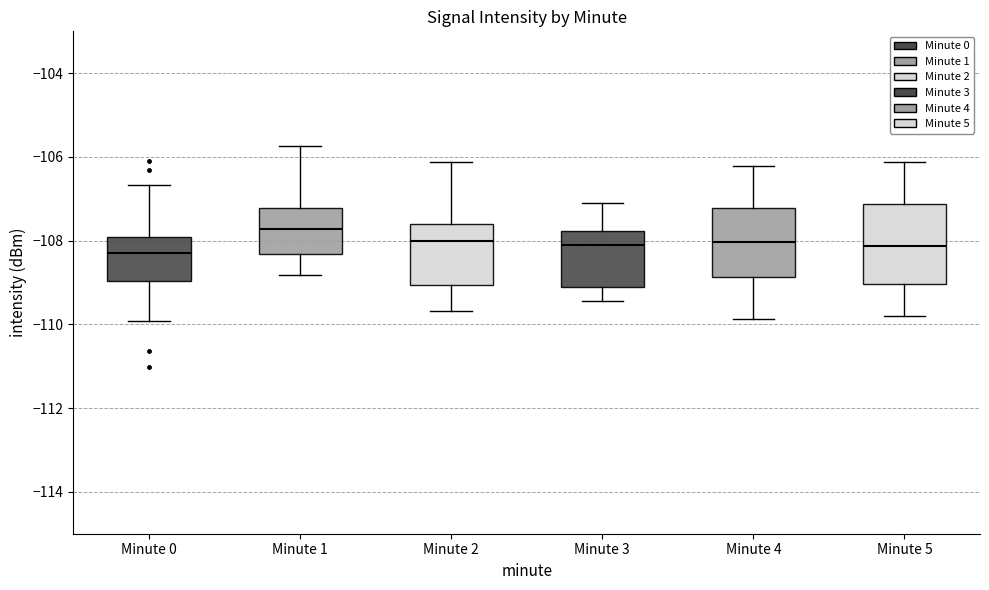

Reading left to right, transcribe this box plot: for each box, give where its median line is, the range the box spans, and where its two whiskers end, as read against the y-axis. The values are not printed on the chart, so give them approximately, as read against the axis.

Minute 0: median -108.4, box -109.0 to -108.0, whiskers -110.0 to -106.6
Minute 1: median -107.8, box -108.4 to -107.2, whiskers -108.8 to -105.8
Minute 2: median -108.0, box -109.0 to -107.6, whiskers -109.6 to -106.2
Minute 3: median -108.0, box -109.0 to -107.8, whiskers -109.4 to -107.0
Minute 4: median -108.0, box -108.8 to -107.2, whiskers -109.8 to -106.2
Minute 5: median -108.2, box -109.0 to -107.2, whiskers -109.8 to -106.2